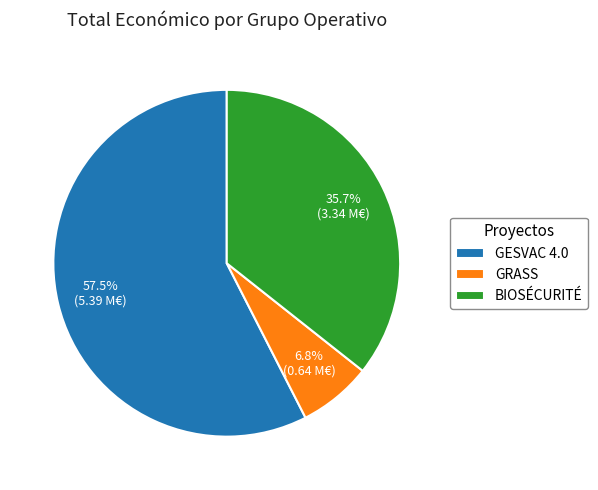

Is it true that BIOSÉCURITÉ is 36% of the pie?

True